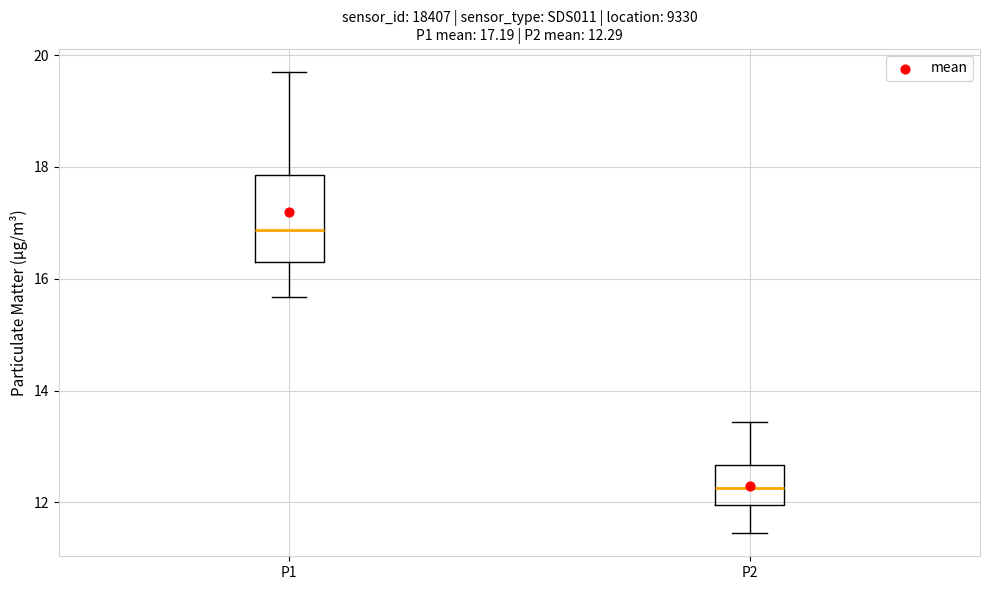

Which box has the highest median line?

P1